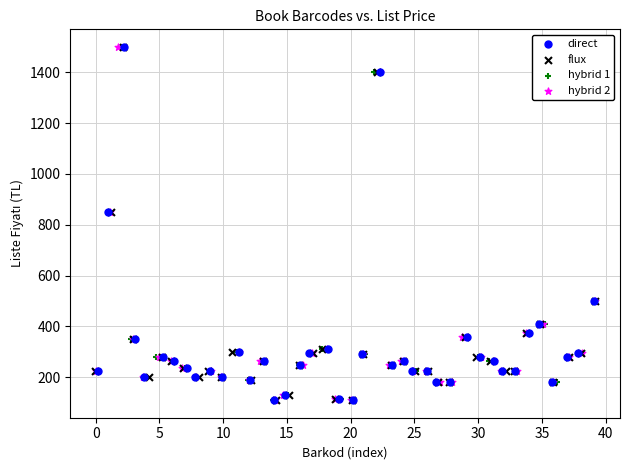

What are all the series names shown in the legend?

direct, flux, hybrid 1, hybrid 2